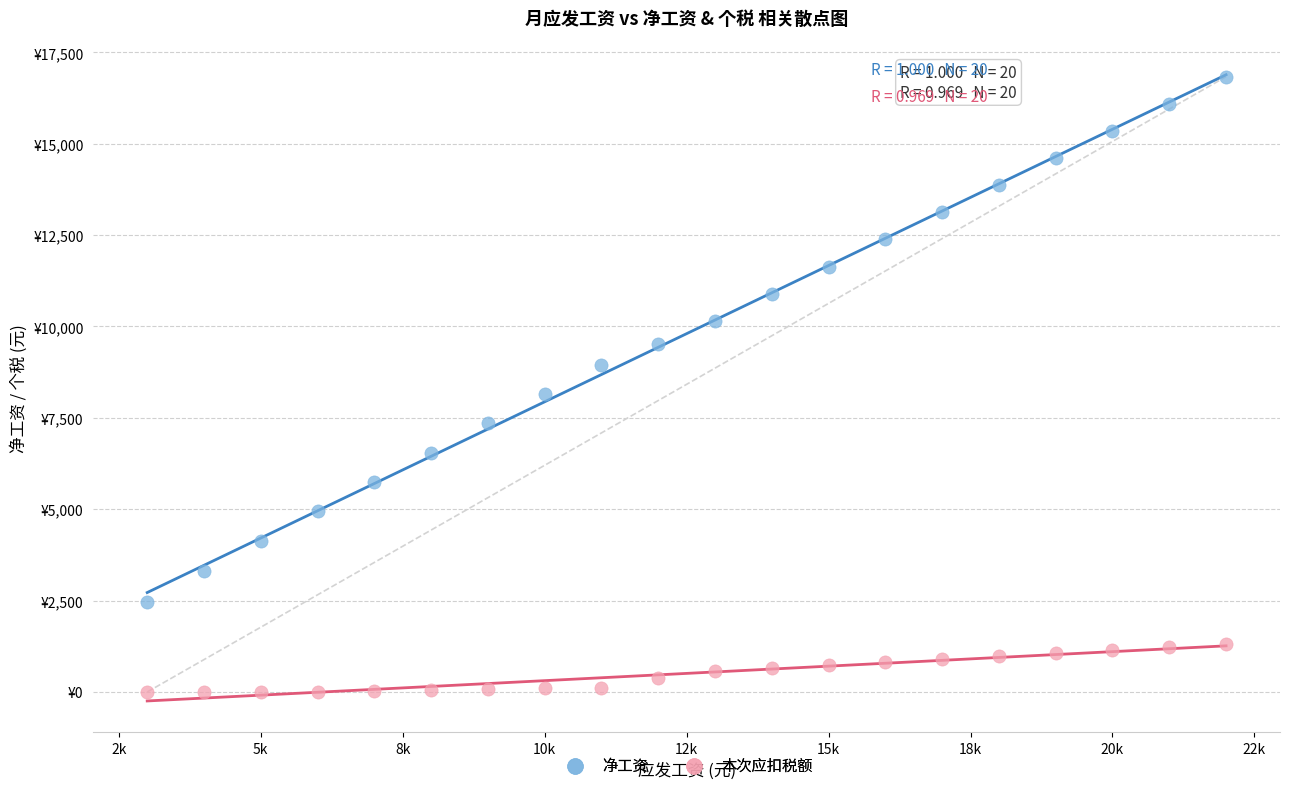

Which series has the largest Y range (max minus min)?

净工资